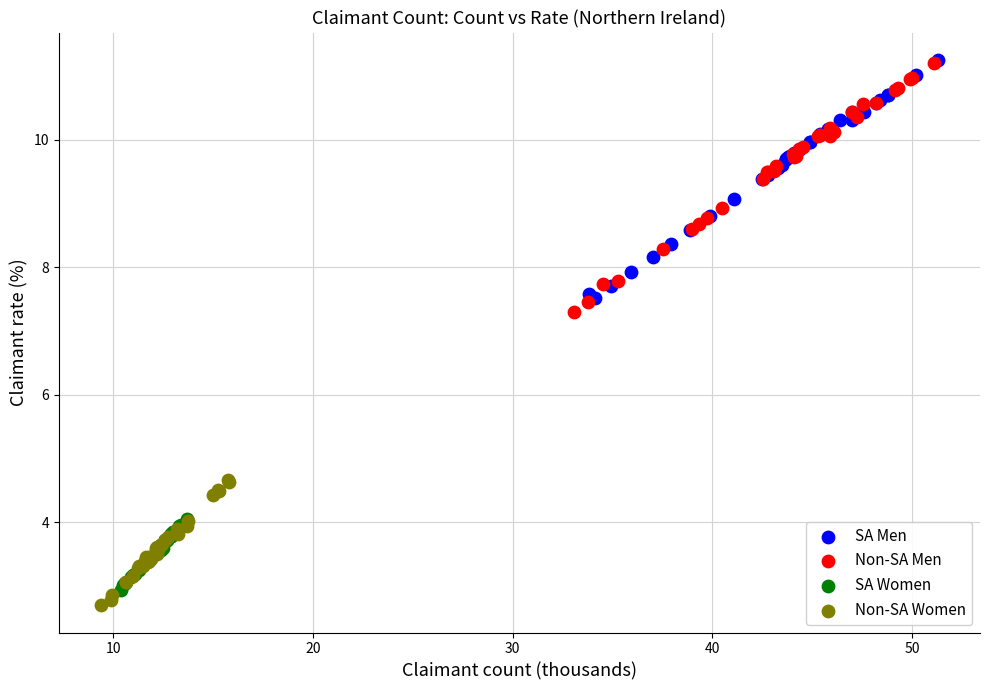

Which series contains the lowest Y value?

Non-SA Women